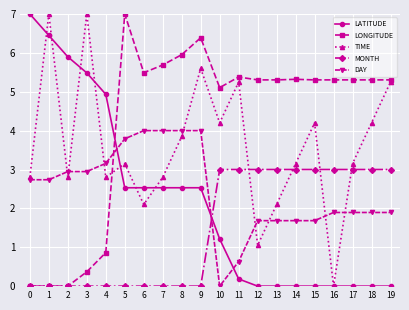

What is the highest value of the LATITUDE series?

7.0